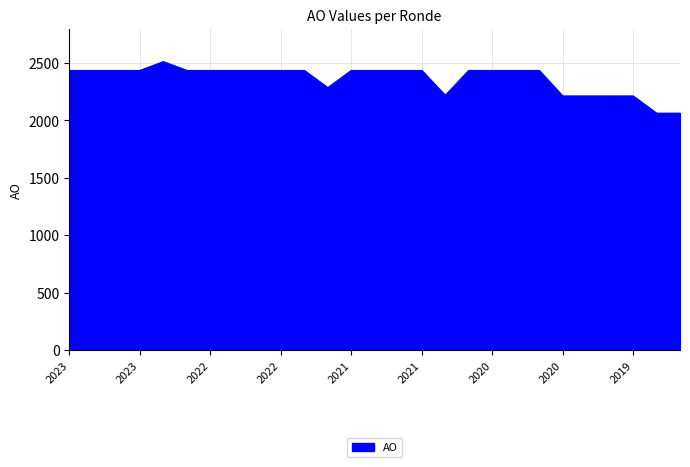

How many lines are shown in the chart?

1